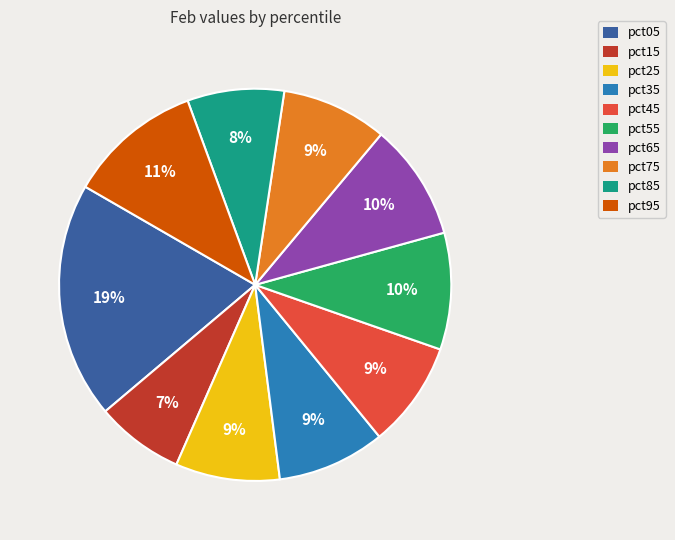

The pct95 slice represents 2% of the pie. True or false?

False